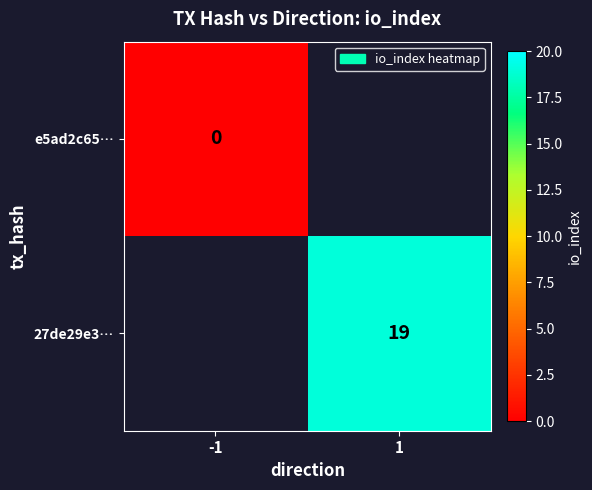

List the series in order of their overall mean, lowest first.

e5ad2c65…, 27de29e3…